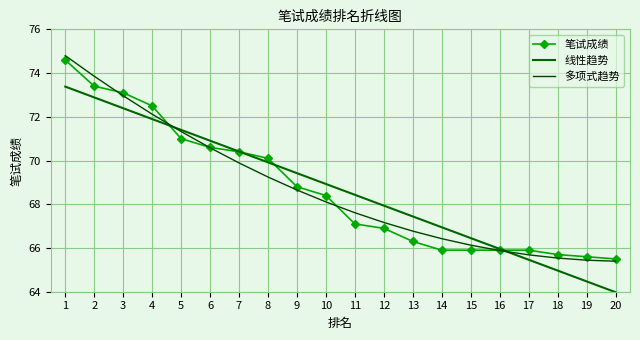

Rank the series by their maximum value, from lowest to highest.

线性趋势, 笔试成绩, 多项式趋势